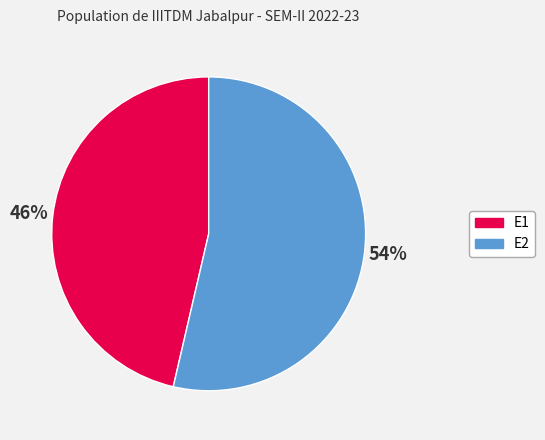

Combined, do E1 and E2 account for over 50%?

Yes